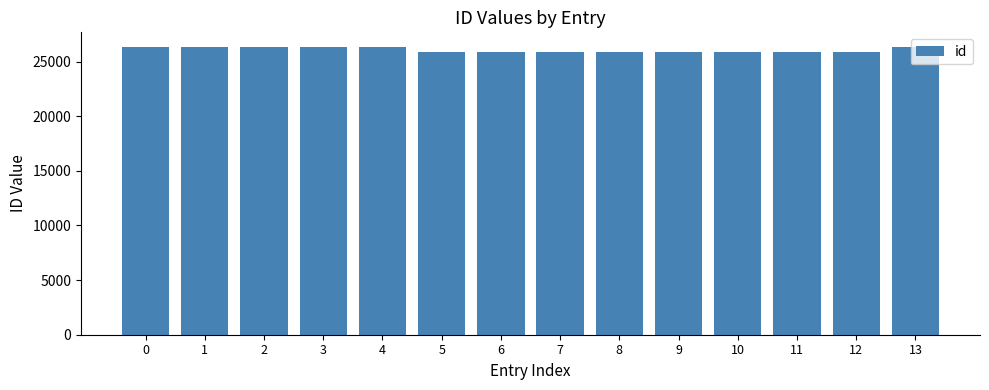

What is the average value?

26080